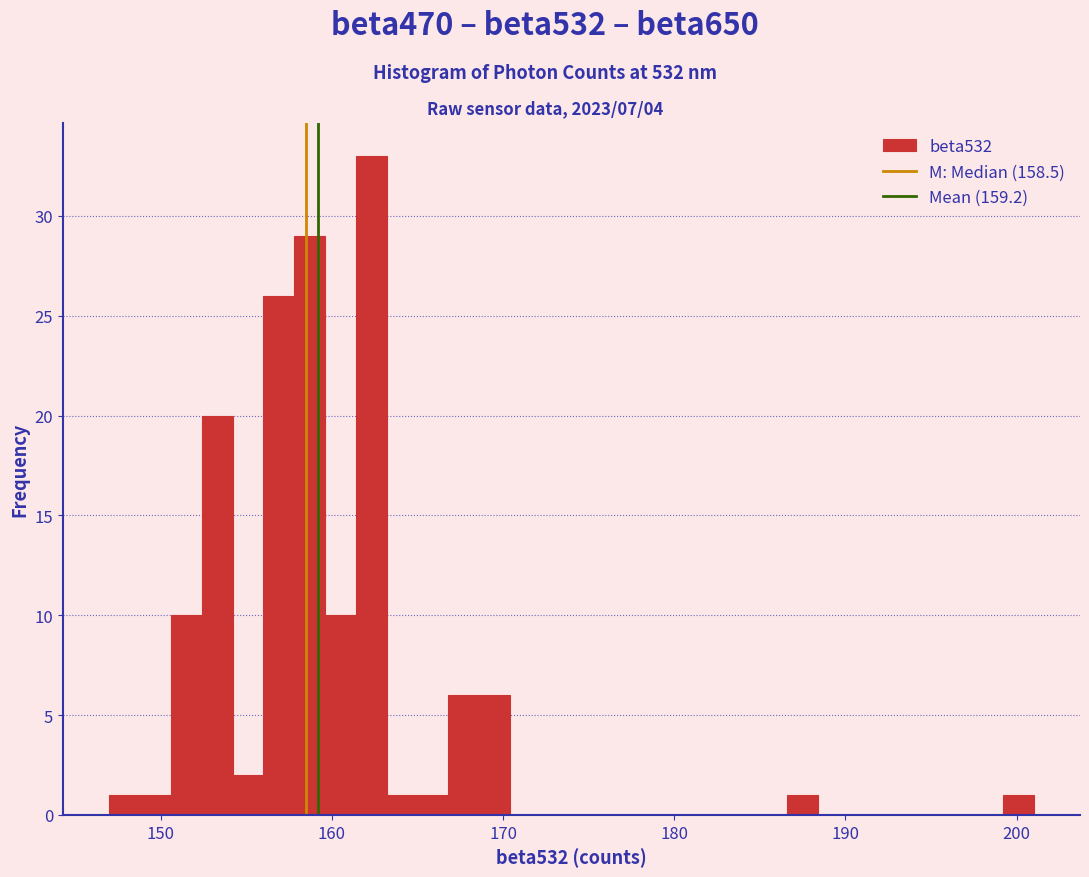

Read against the x-axis, roughly where is the centre of the tallest bar?

162